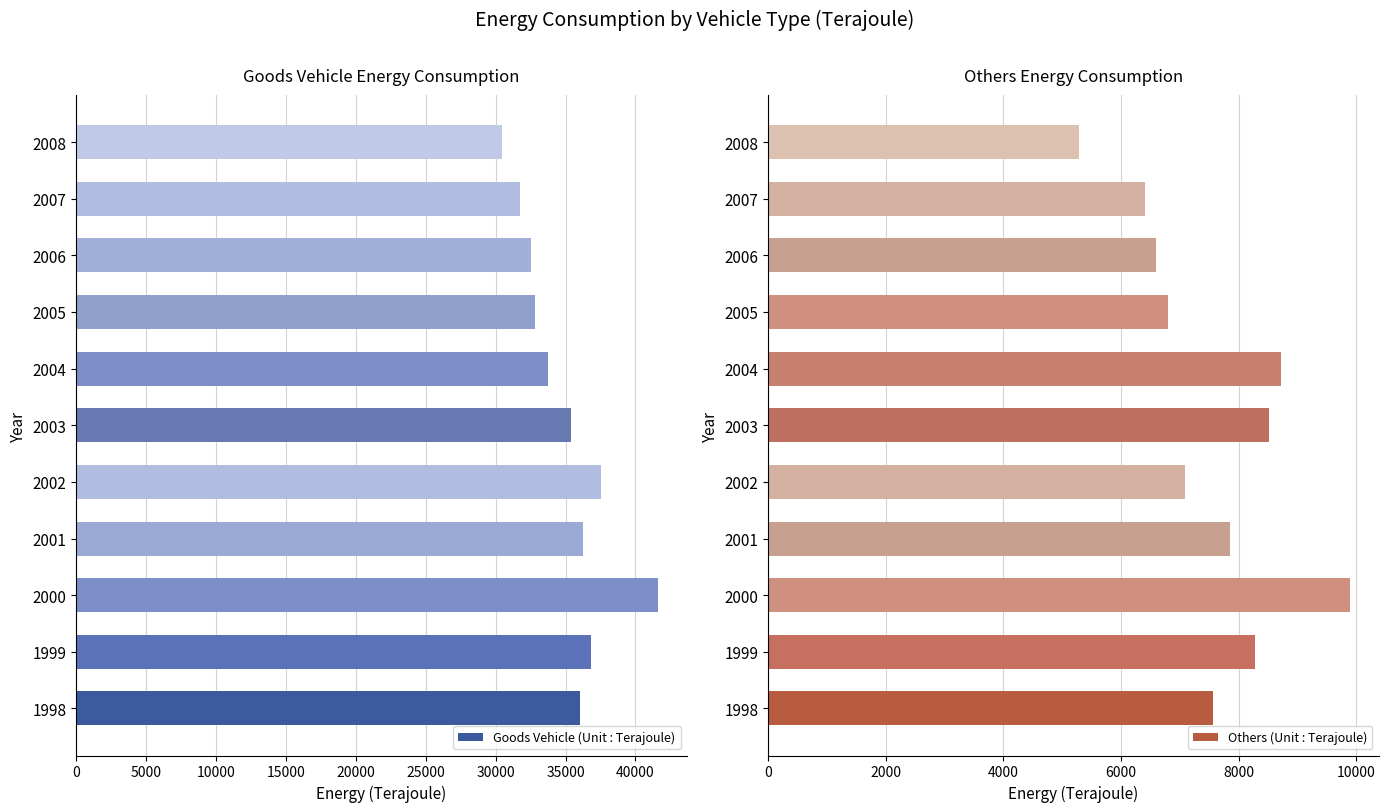

What is the highest value of the Goods Vehicle (Unit : Terajoule) series?

41599